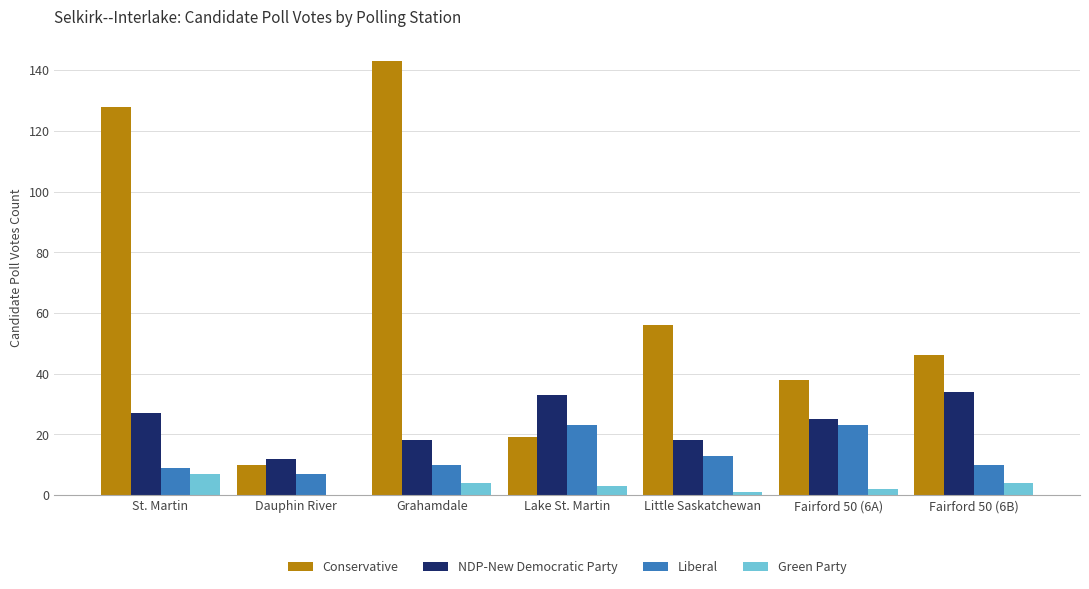

Which series has the largest total across all categories?

Conservative